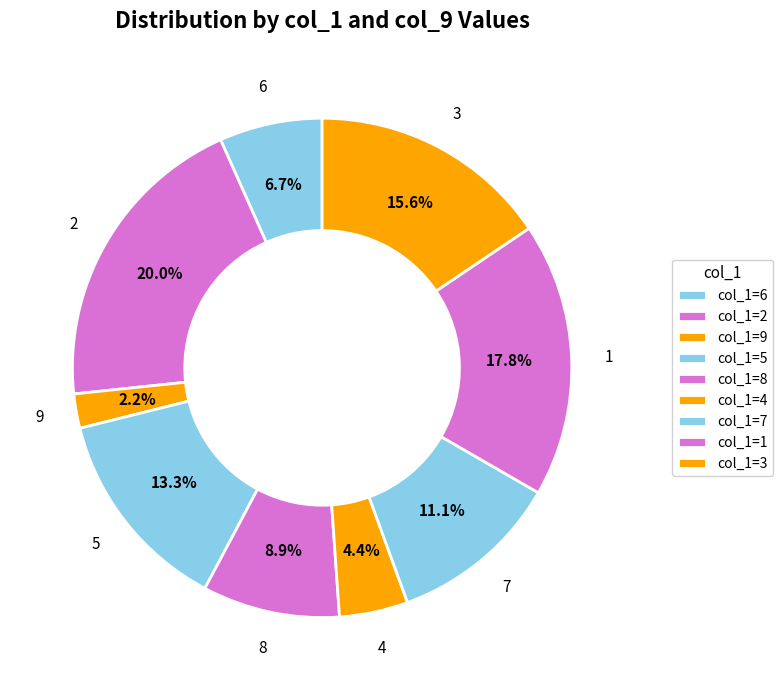

What percentage is the 7 slice, to the nearest percent?

11%